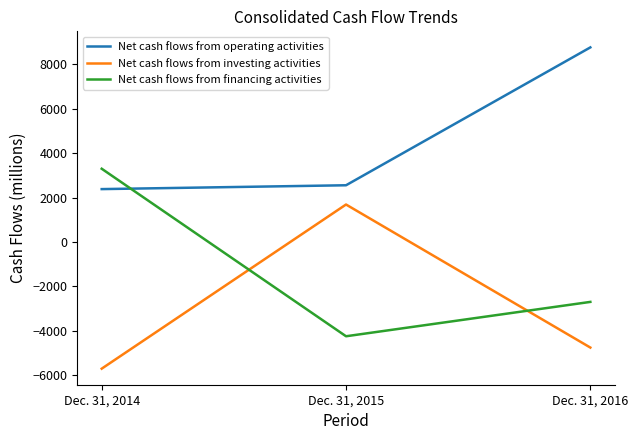

Where is Net cash flows from financing activities nearest to the value -470?

Dec. 31, 2016